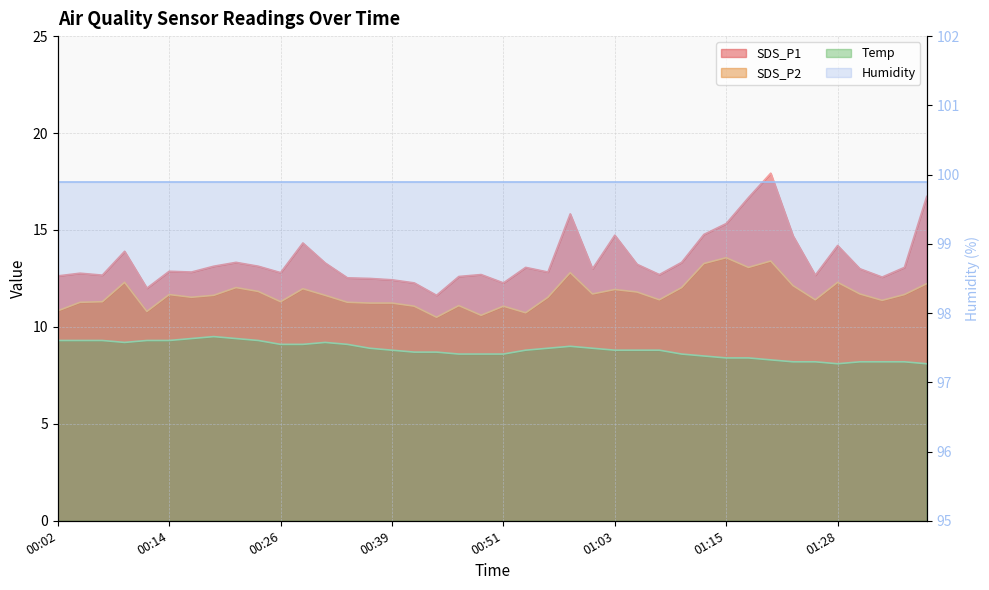

Which series has the widest spread of values?

SDS_P1